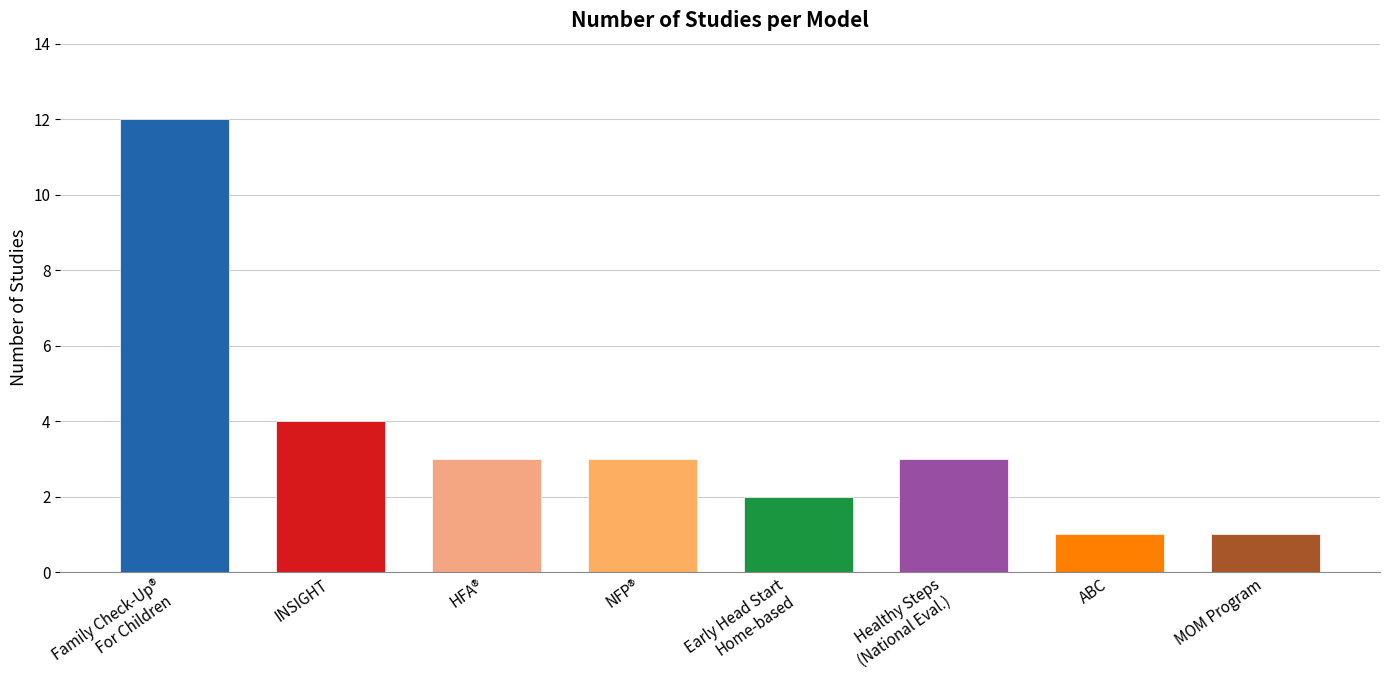

Count the number of categories in the chart.

8